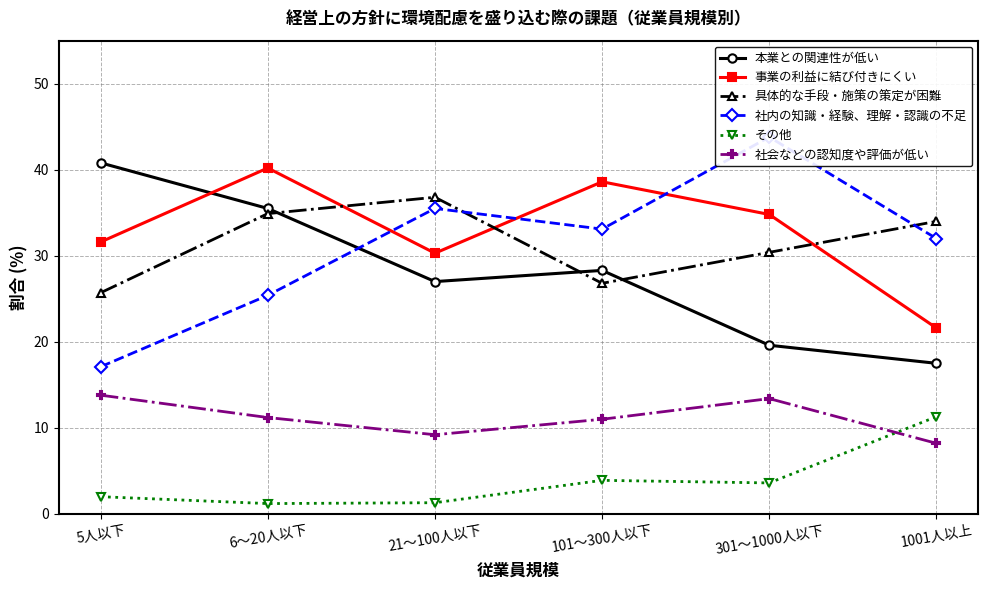

Rank the series at 5人以下 from lowest to highest value.

その他, 社会などの認知度や評価が低い, 社内の知識・経験、理解・認識の不足, 具体的な手段・施策の策定が困難, 事業の利益に結び付きにくい, 本業との関連性が低い